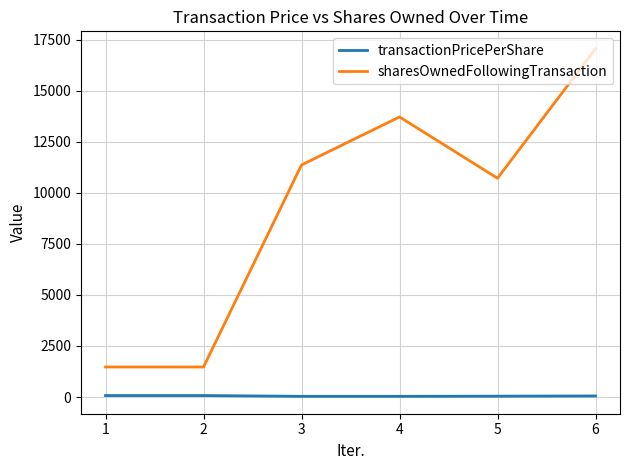

What value does the transactionPricePerShare series have at 4?

34.9